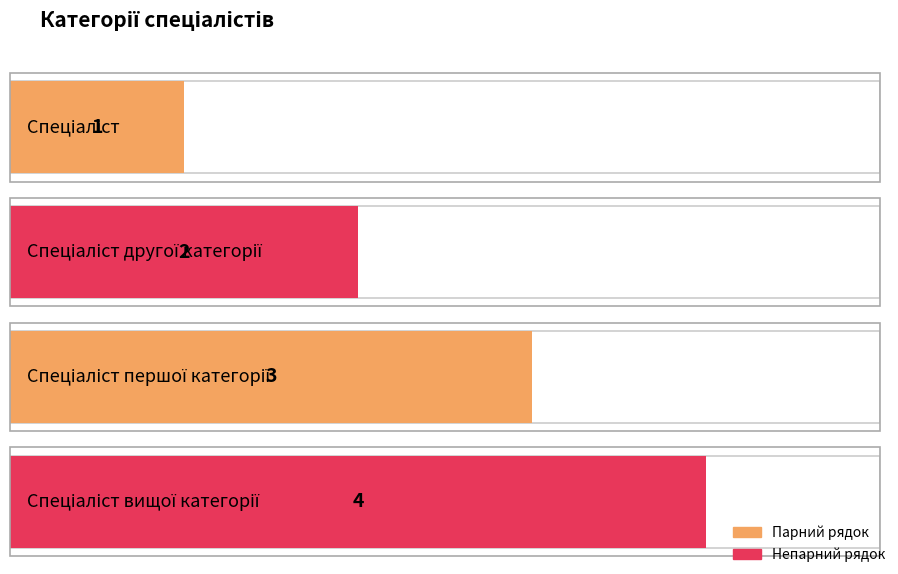

Where does the data first go above 3?

Спеціаліст вищої категорії